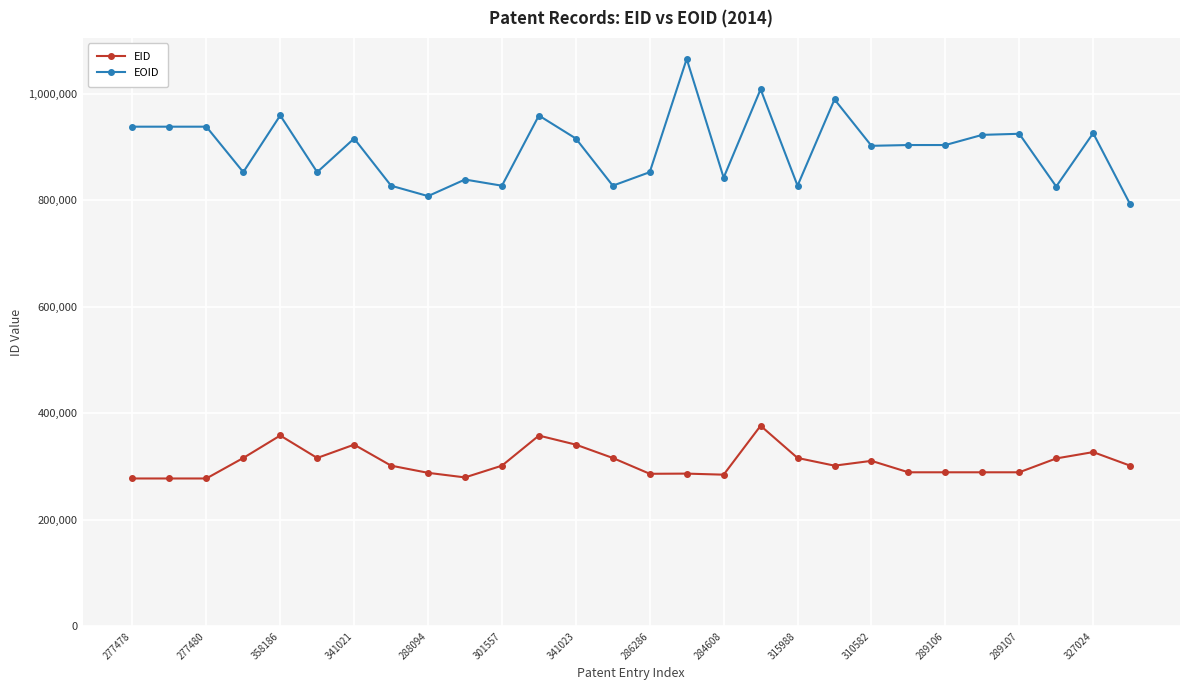

At how many categories does at least one series exceed 721765?

28